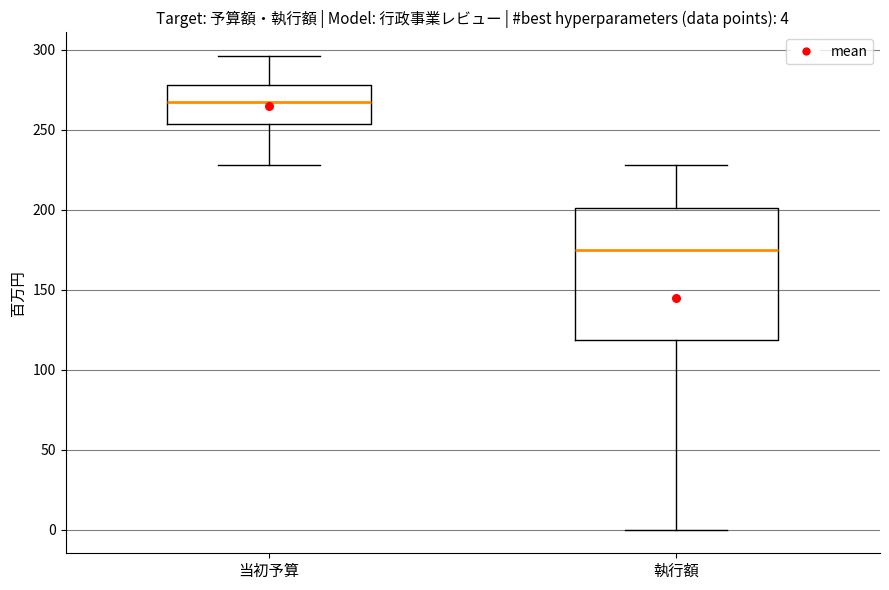

Which box has the highest median line?

当初予算